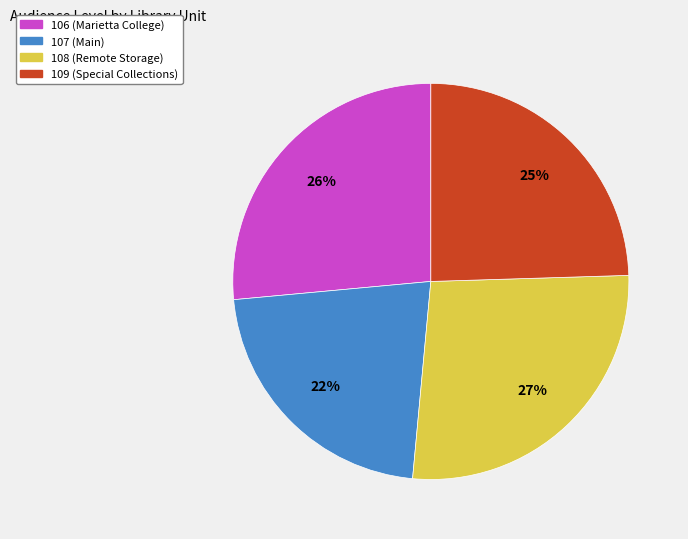

How many slices are in this pie chart?

4